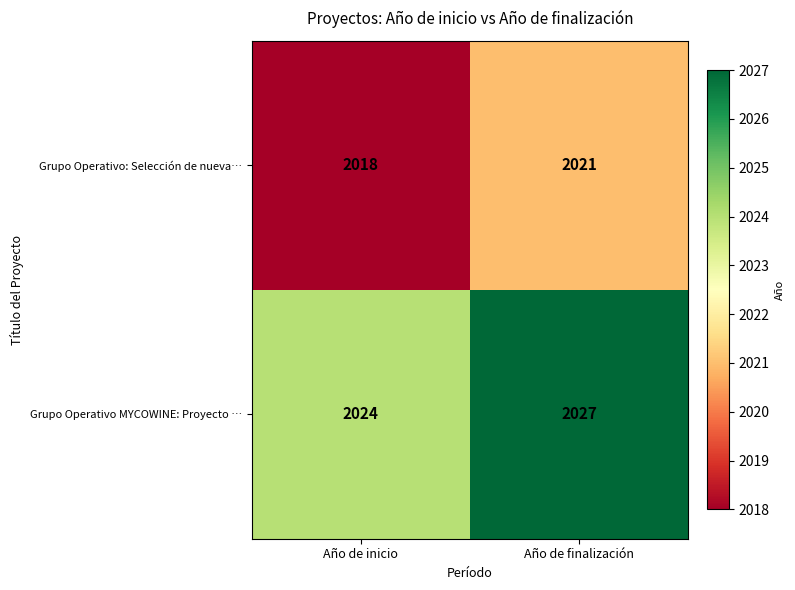

True or false: Grupo Operativo MYCOWINE: Proyecto … has a value of 3504 at Año de finalización.

False